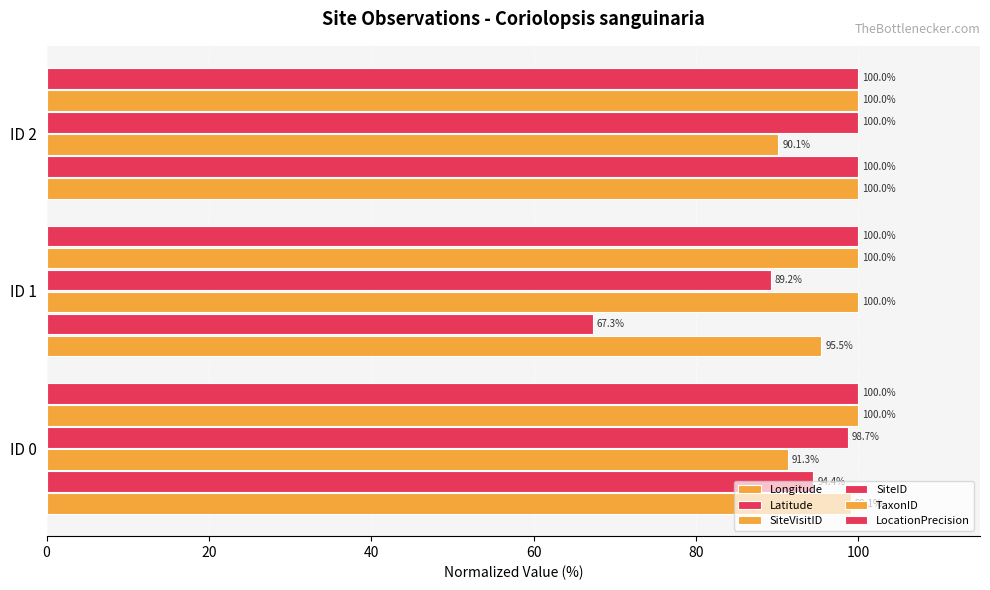

How many series are shown in this chart?

6